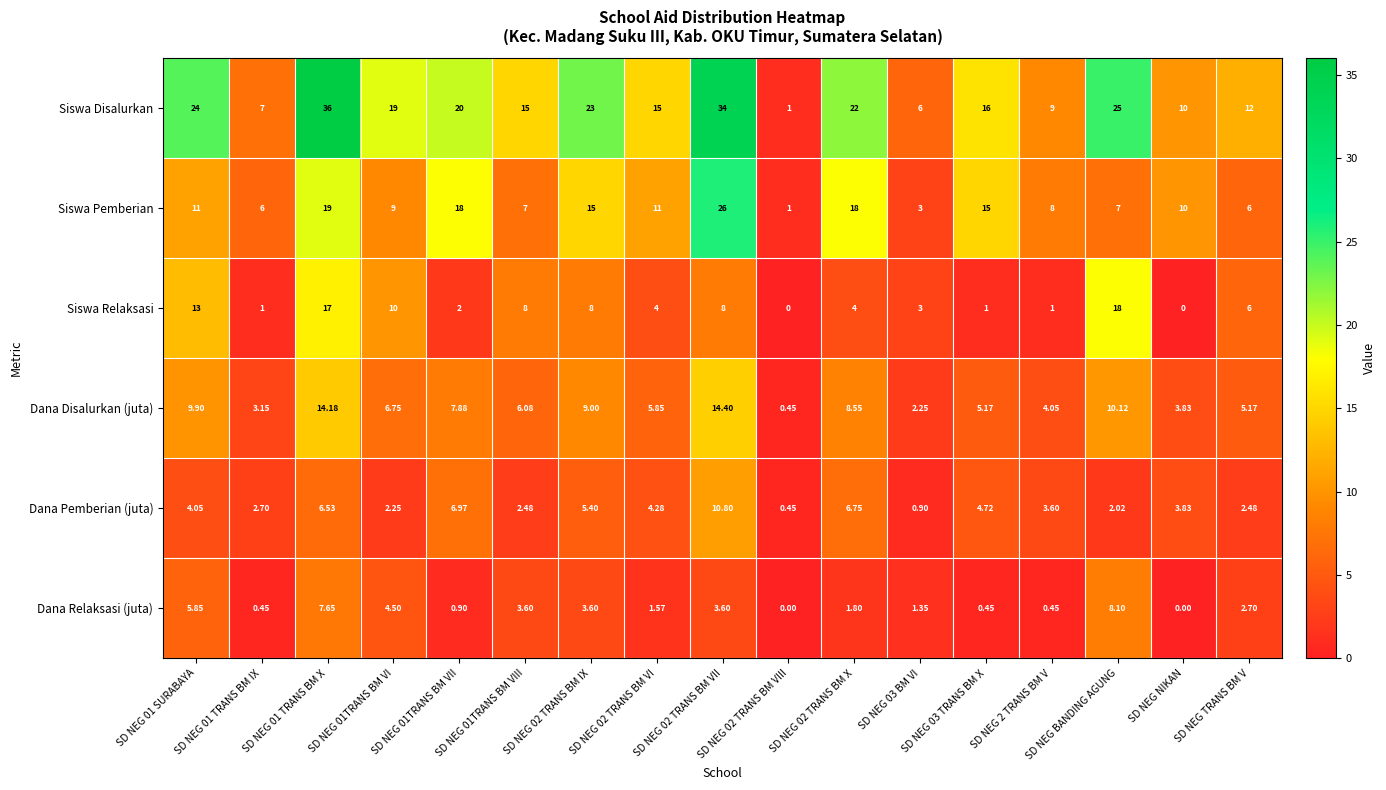

Which series changed the most between SD NEG 03 BM VI and SD NEG TRANS BM V?

Siswa Disalurkan